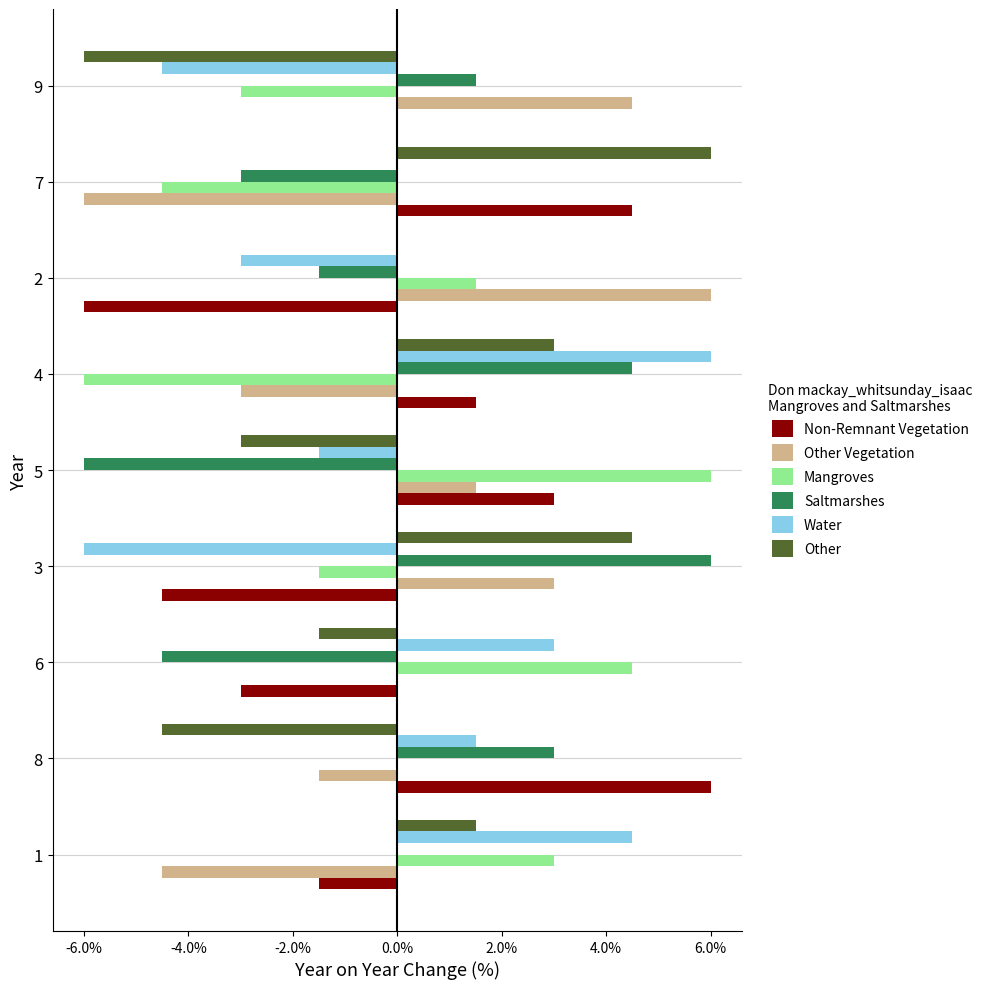

Between 2 and 7, which series saw the biggest shift?

Other Vegetation